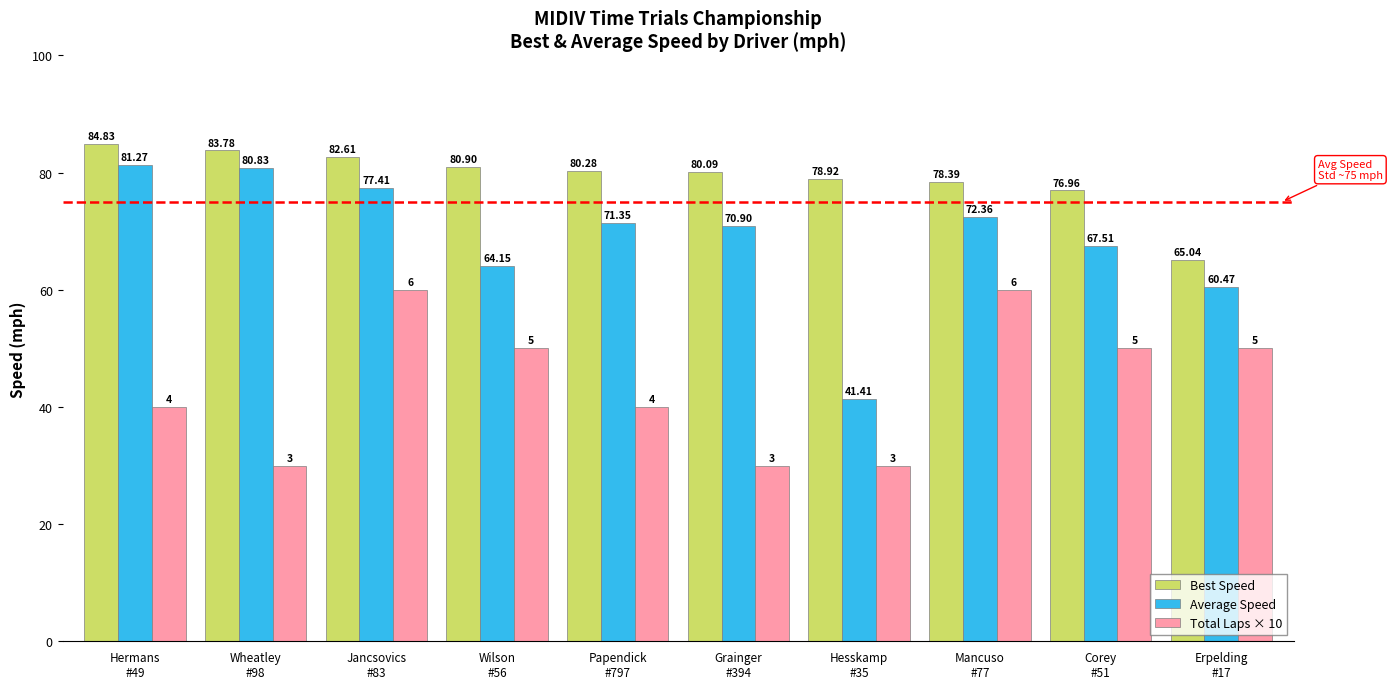

List the series in order of their peak value, highest first.

Best Speed, Average Speed, Total Laps × 10